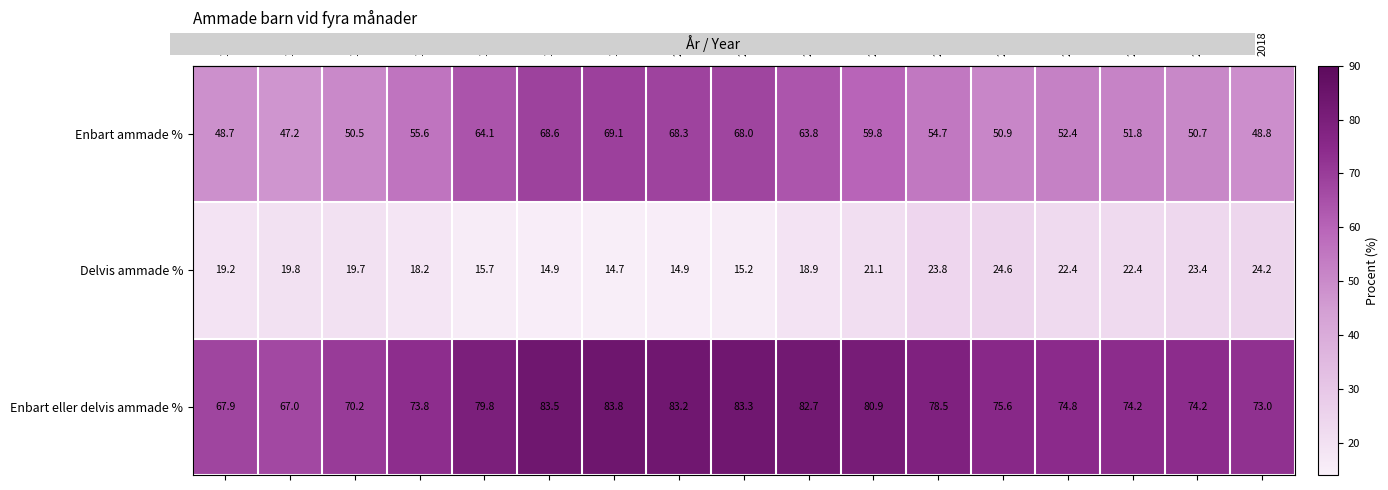

What is the difference between the Enbart ammade % values at 2010 and 1990?

0.4